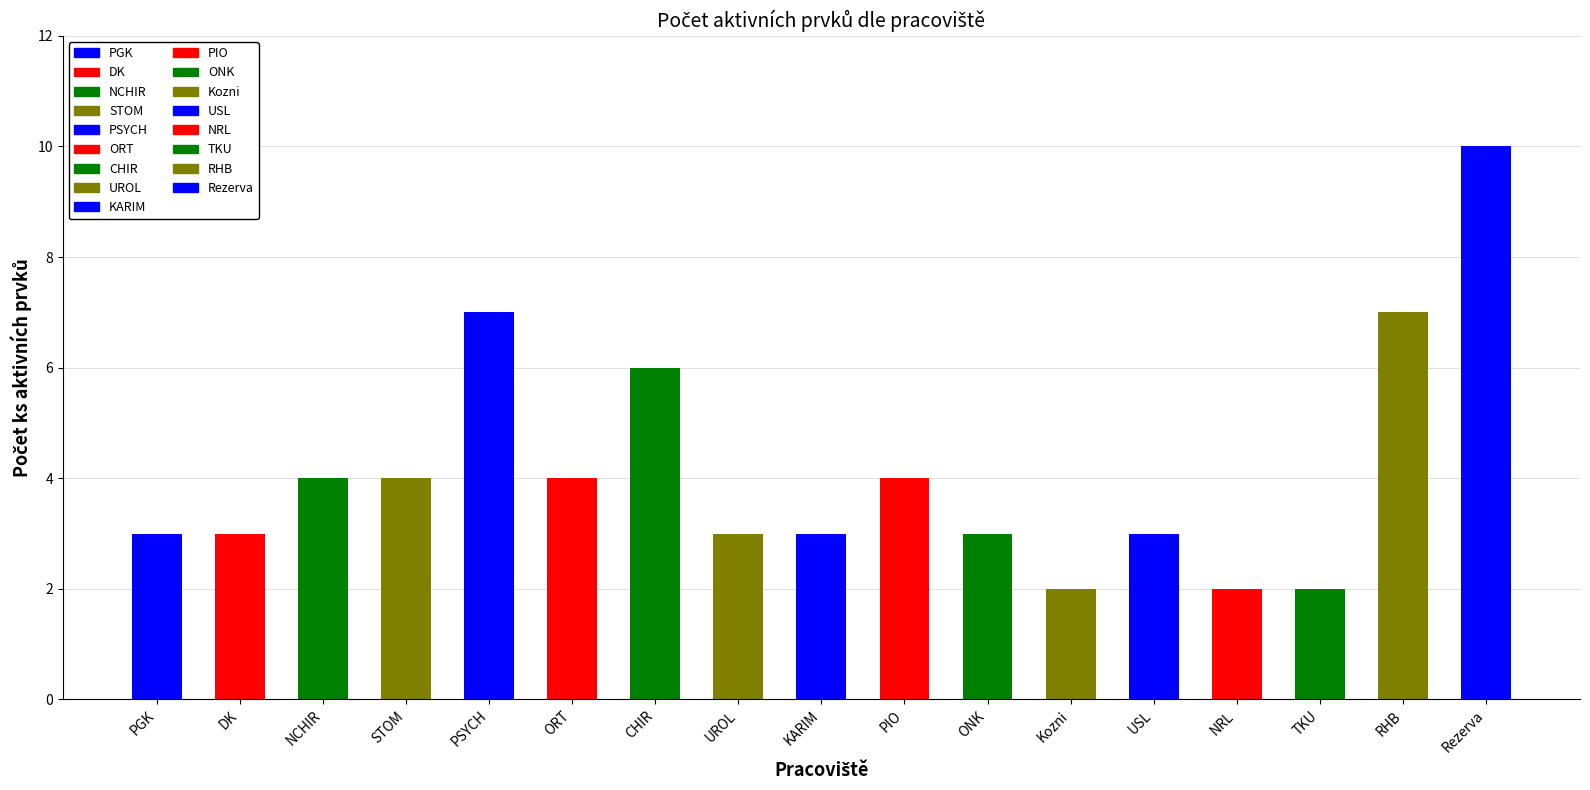

What is the difference between the values at CHIR and PSYCH?

1